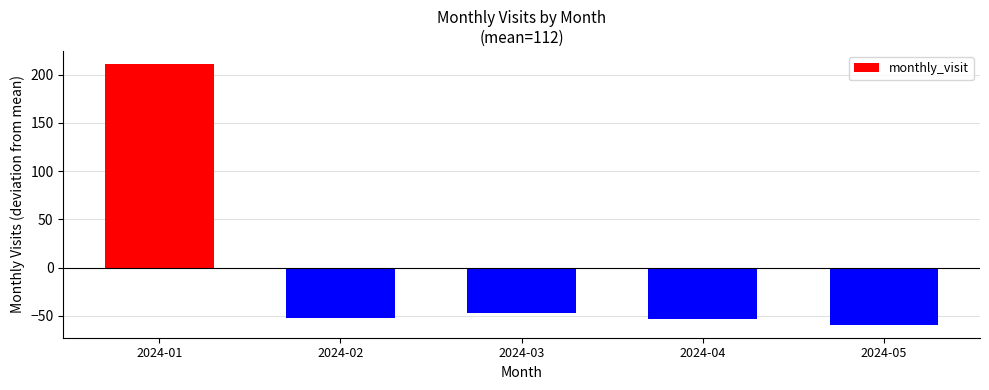

The value at 2024-05 is -59. True or false?

True